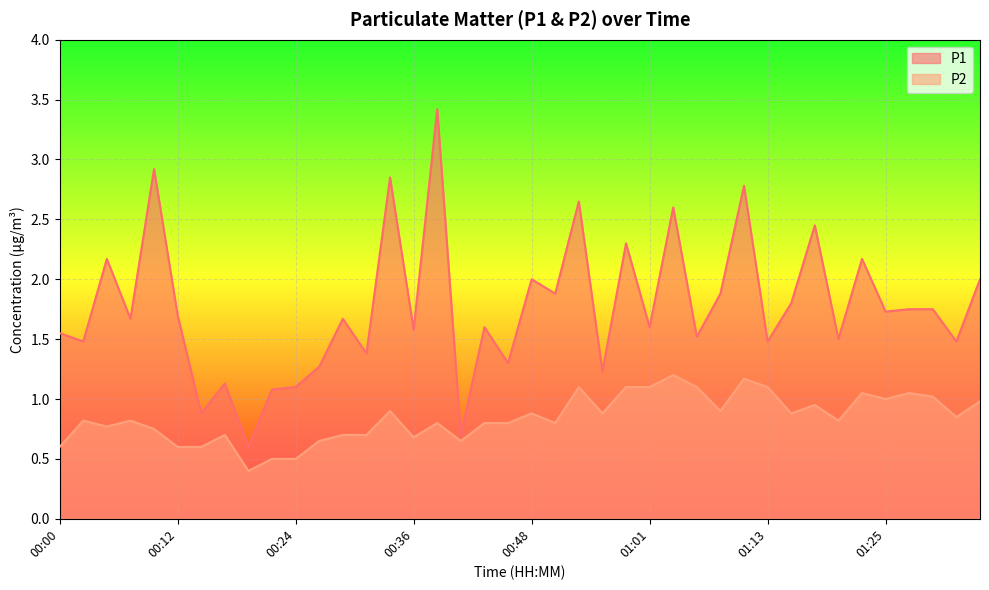

Which category has the highest value across all series?

00:38